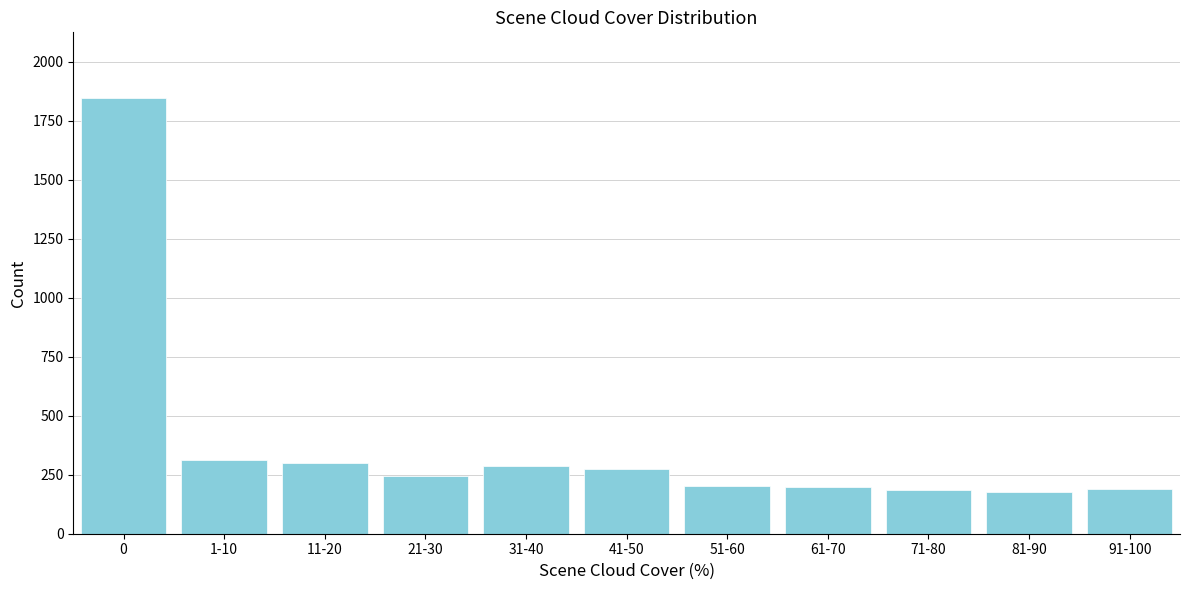

True or false: the data shows 198 at 61-70.

True